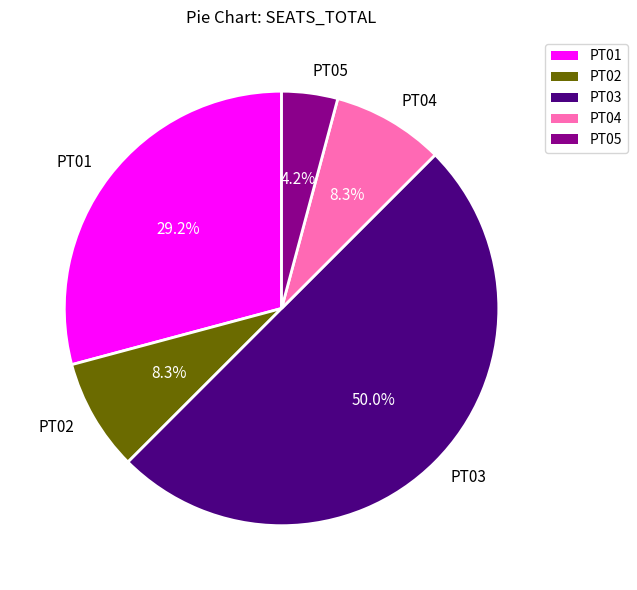

What is the ratio of the value at PT05 to the value at PT04?

0.5